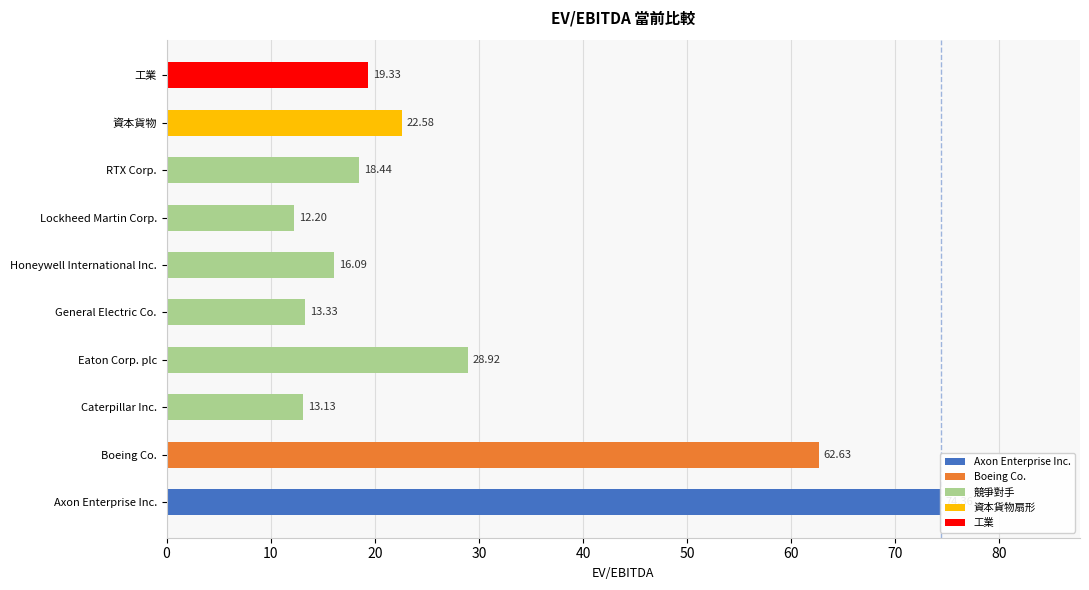

What is the value of the 2nd bar from the left?

62.6